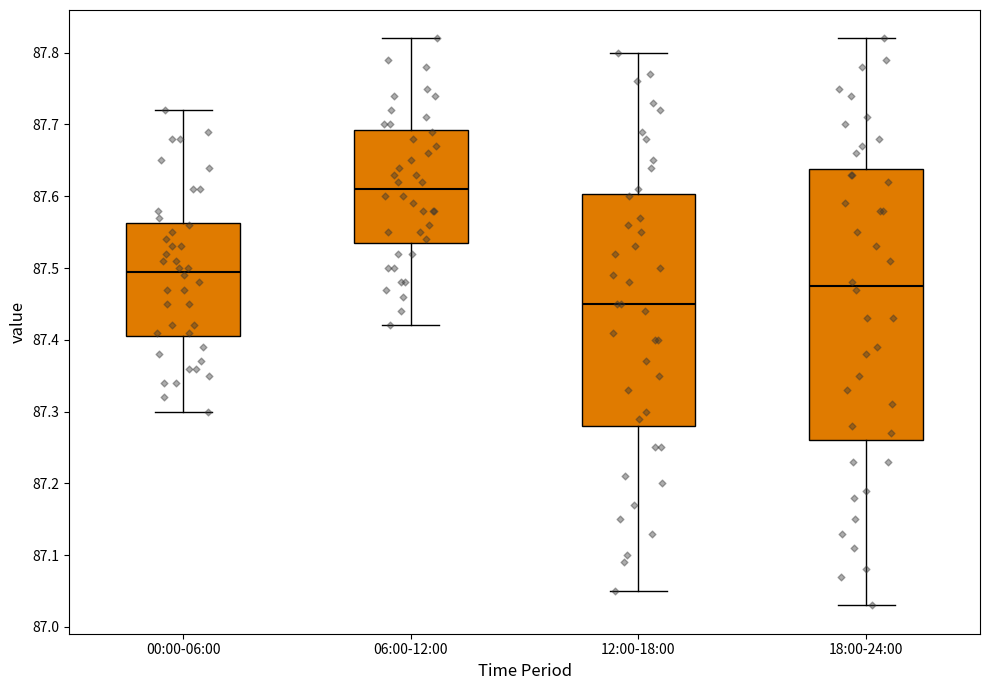

Reading left to right, read every box against the y-axis: the position of its median line, the range the box covers, and the ends of its whiskers. The values are not printed on the chart, so give them approximately, as read against the axis.

00:00-06:00: median 87.50, box 87.41 to 87.56, whiskers 87.30 to 87.72
06:00-12:00: median 87.61, box 87.54 to 87.69, whiskers 87.42 to 87.82
12:00-18:00: median 87.45, box 87.28 to 87.60, whiskers 87.05 to 87.80
18:00-24:00: median 87.48, box 87.26 to 87.64, whiskers 87.03 to 87.82